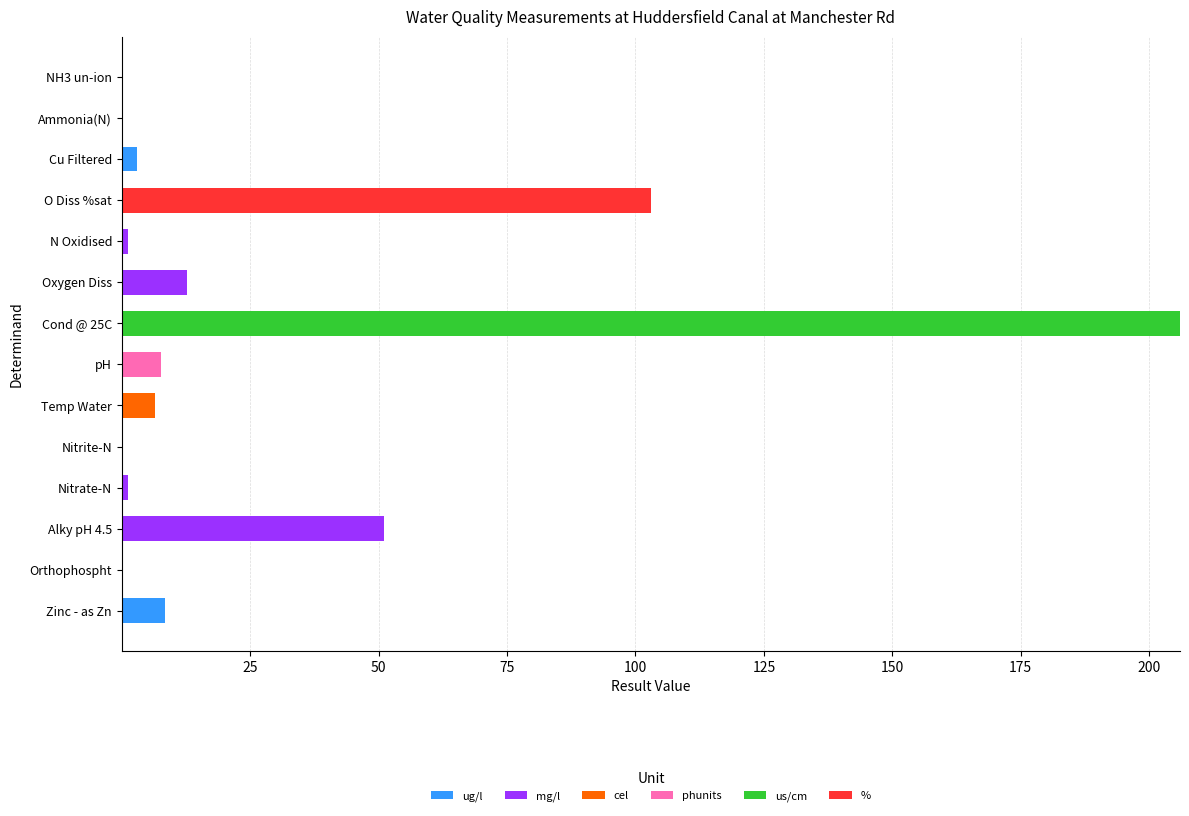

What is the total value across all series at pH?

7.7